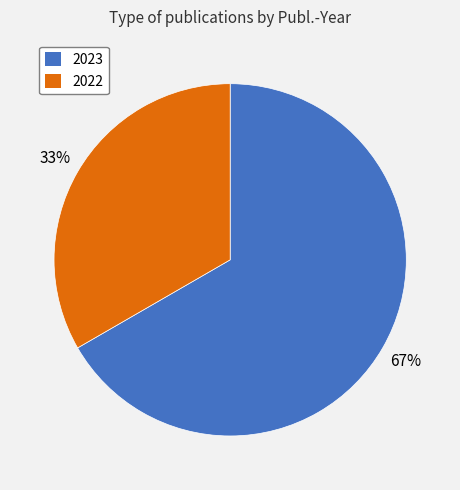

What is the majority slice?

2023